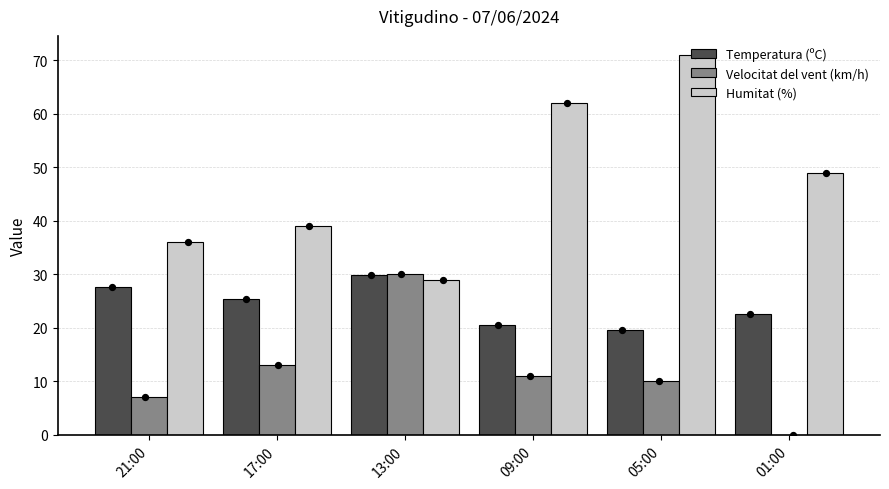

What is the total value across all series at 13:00?

88.9